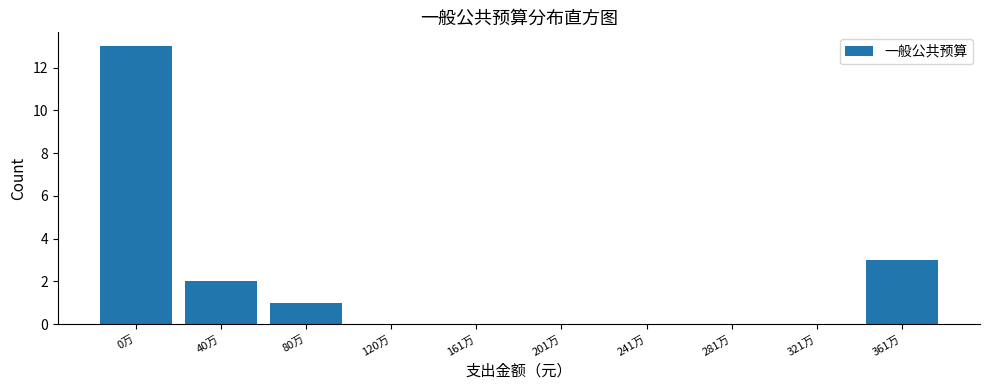

Reading left to right, list all the values displayed in this chart.

0万=13	40万=2	80万=1	120万=0	161万=0	201万=0	241万=0	281万=0	321万=0	361万=3